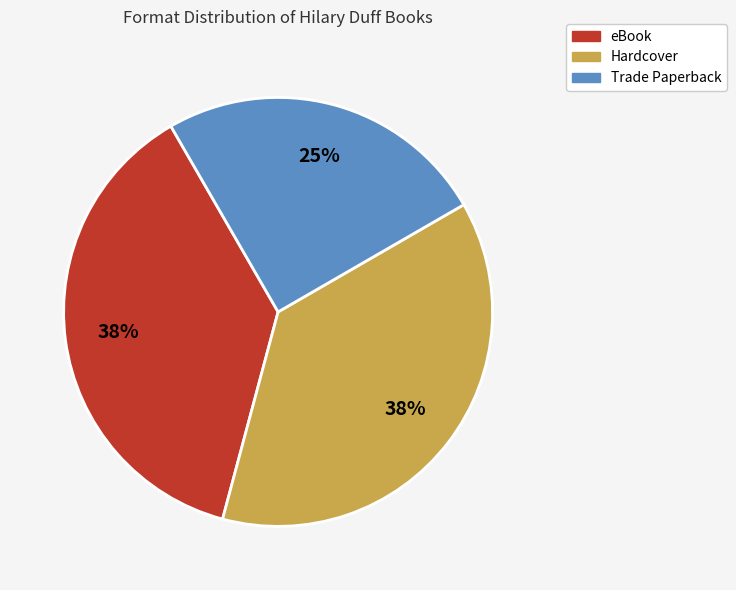

Which slice is the smallest?

Trade Paperback